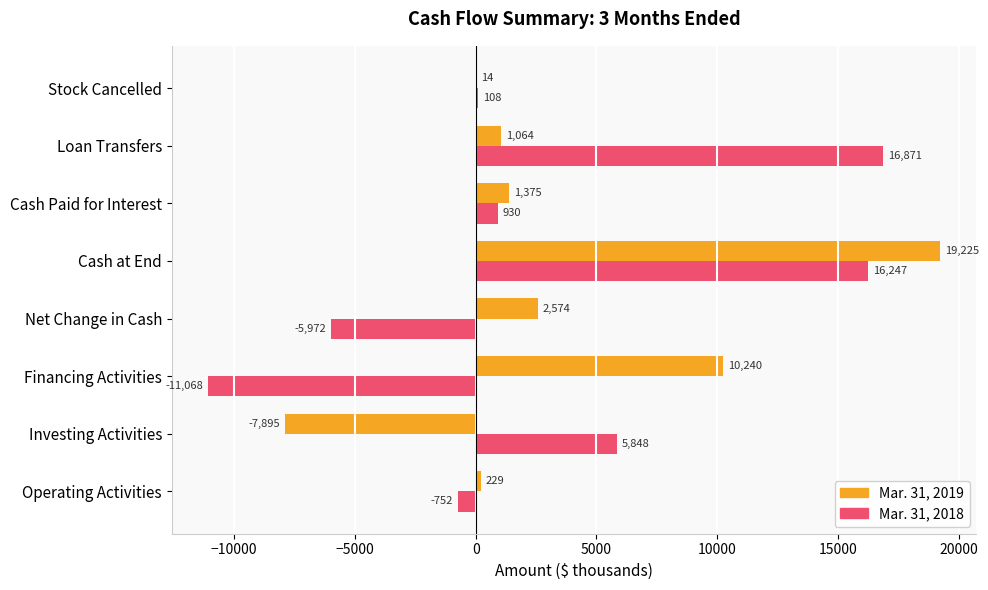

True or false: Mar. 31, 2019 has a value of -5395 at Investing Activities.

False